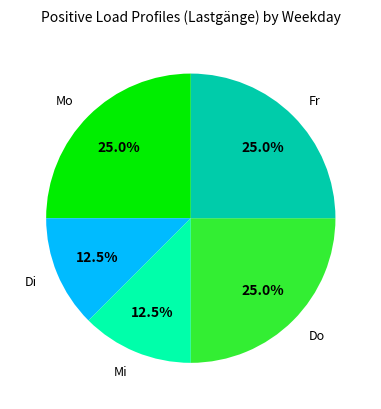

Does any single category account for the majority?

No